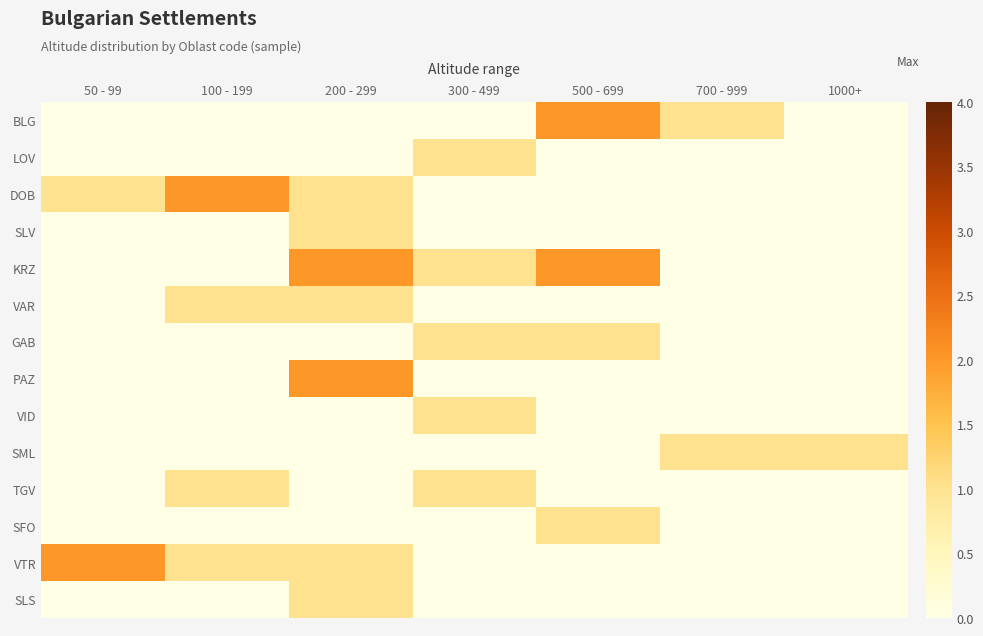

Reading right to left, what are all the values shown in this chart?

BLG: 1000+=0	700 - 999=1	500 - 699=2	300 - 499=0	200 - 299=0	100 - 199=0	50 - 99=0
LOV: 1000+=0	700 - 999=0	500 - 699=0	300 - 499=1	200 - 299=0	100 - 199=0	50 - 99=0
DOB: 1000+=0	700 - 999=0	500 - 699=0	300 - 499=0	200 - 299=1	100 - 199=2	50 - 99=1
SLV: 1000+=0	700 - 999=0	500 - 699=0	300 - 499=0	200 - 299=1	100 - 199=0	50 - 99=0
KRZ: 1000+=0	700 - 999=0	500 - 699=2	300 - 499=1	200 - 299=2	100 - 199=0	50 - 99=0
VAR: 1000+=0	700 - 999=0	500 - 699=0	300 - 499=0	200 - 299=1	100 - 199=1	50 - 99=0
GAB: 1000+=0	700 - 999=0	500 - 699=1	300 - 499=1	200 - 299=0	100 - 199=0	50 - 99=0
PAZ: 1000+=0	700 - 999=0	500 - 699=0	300 - 499=0	200 - 299=2	100 - 199=0	50 - 99=0
VID: 1000+=0	700 - 999=0	500 - 699=0	300 - 499=1	200 - 299=0	100 - 199=0	50 - 99=0
SML: 1000+=1	700 - 999=1	500 - 699=0	300 - 499=0	200 - 299=0	100 - 199=0	50 - 99=0
TGV: 1000+=0	700 - 999=0	500 - 699=0	300 - 499=1	200 - 299=0	100 - 199=1	50 - 99=0
SFO: 1000+=0	700 - 999=0	500 - 699=1	300 - 499=0	200 - 299=0	100 - 199=0	50 - 99=0
VTR: 1000+=0	700 - 999=0	500 - 699=0	300 - 499=0	200 - 299=1	100 - 199=1	50 - 99=2
SLS: 1000+=0	700 - 999=0	500 - 699=0	300 - 499=0	200 - 299=1	100 - 199=0	50 - 99=0